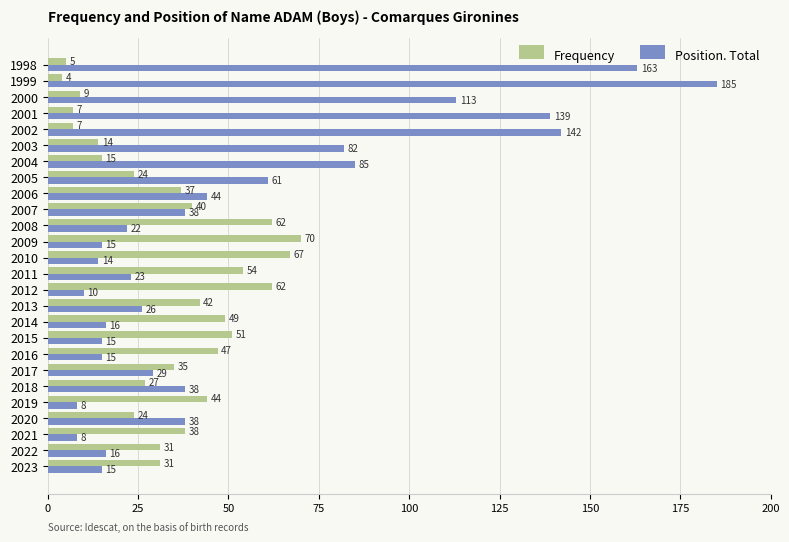

At how many categories does at least one series exceed 56?

12